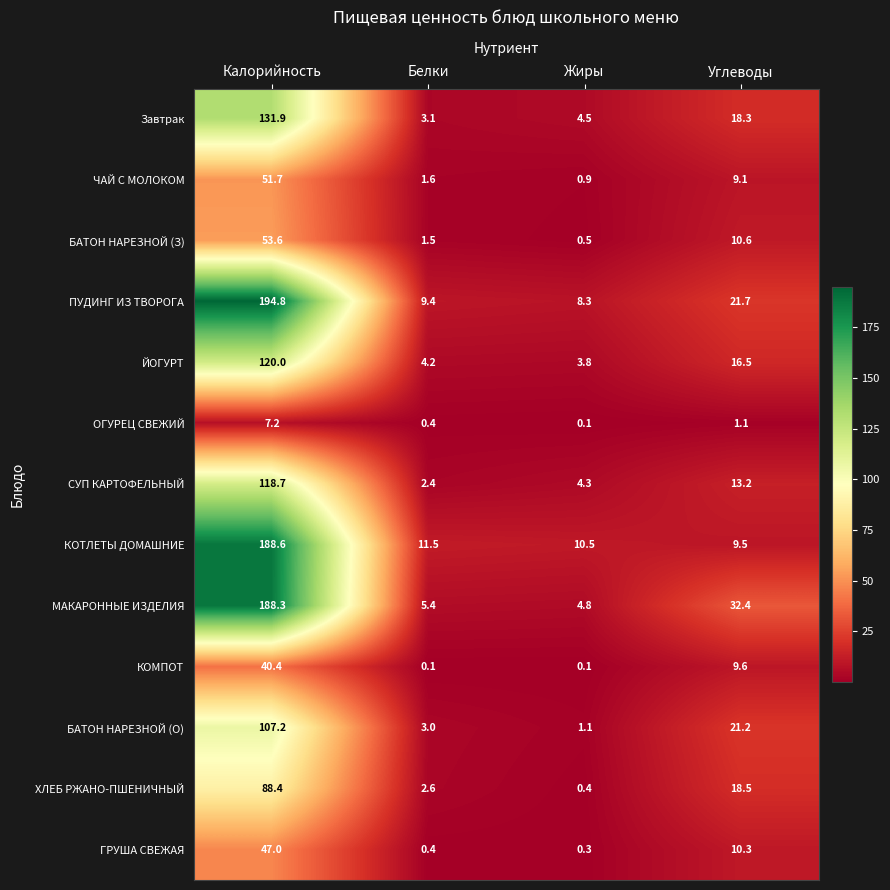

Is it true that ГРУША СВЕЖАЯ equals 10.3 at Углеводы?

True